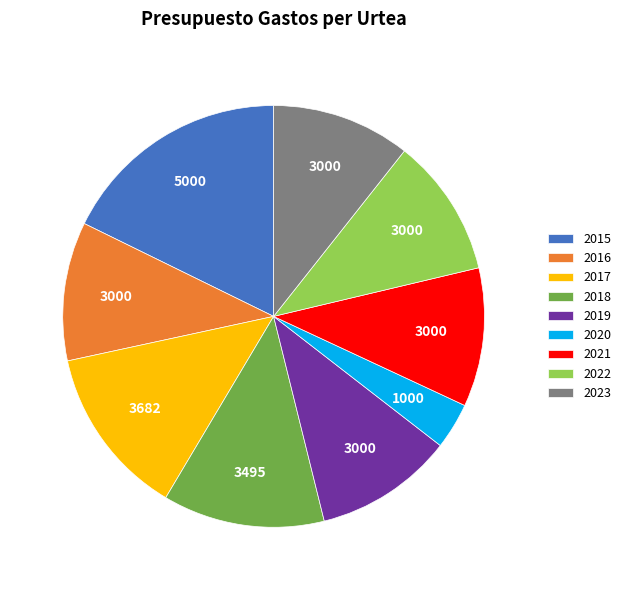

The 2020 slice represents 4% of the pie. True or false?

True